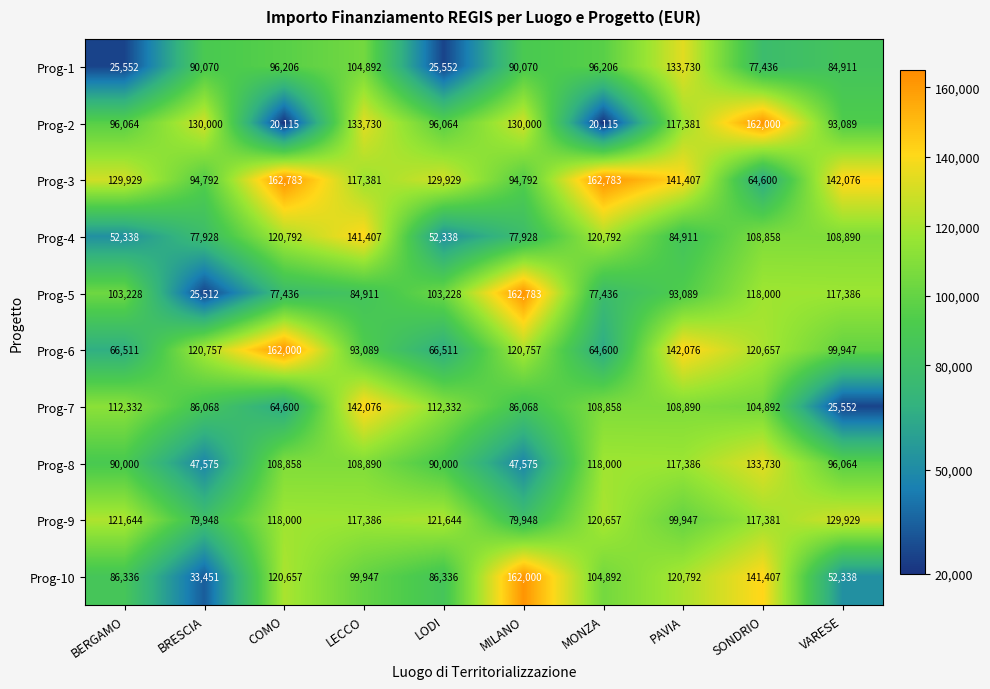

How many categories are shown in the chart?

10